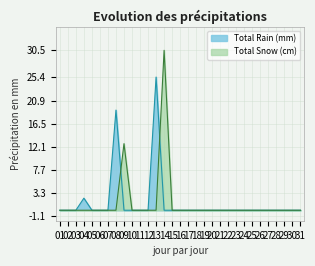

At which label is Total Rain (mm) closest to 12?

08